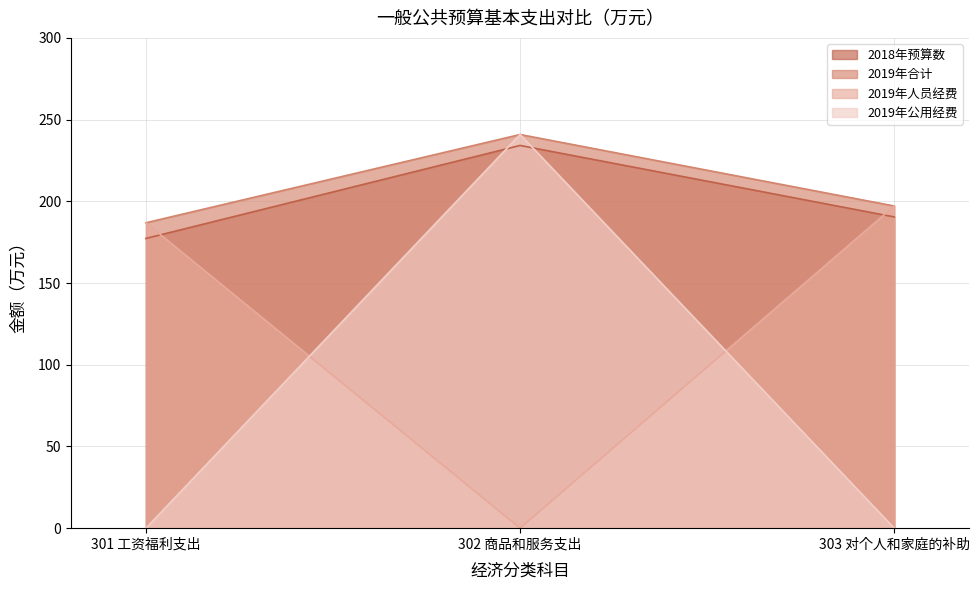

What is the label of the 3rd point from the right?

301 工资福利支出